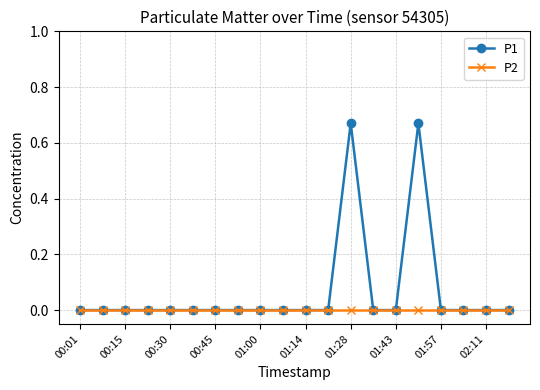

Is this an area chart (filled region under the line)?

No